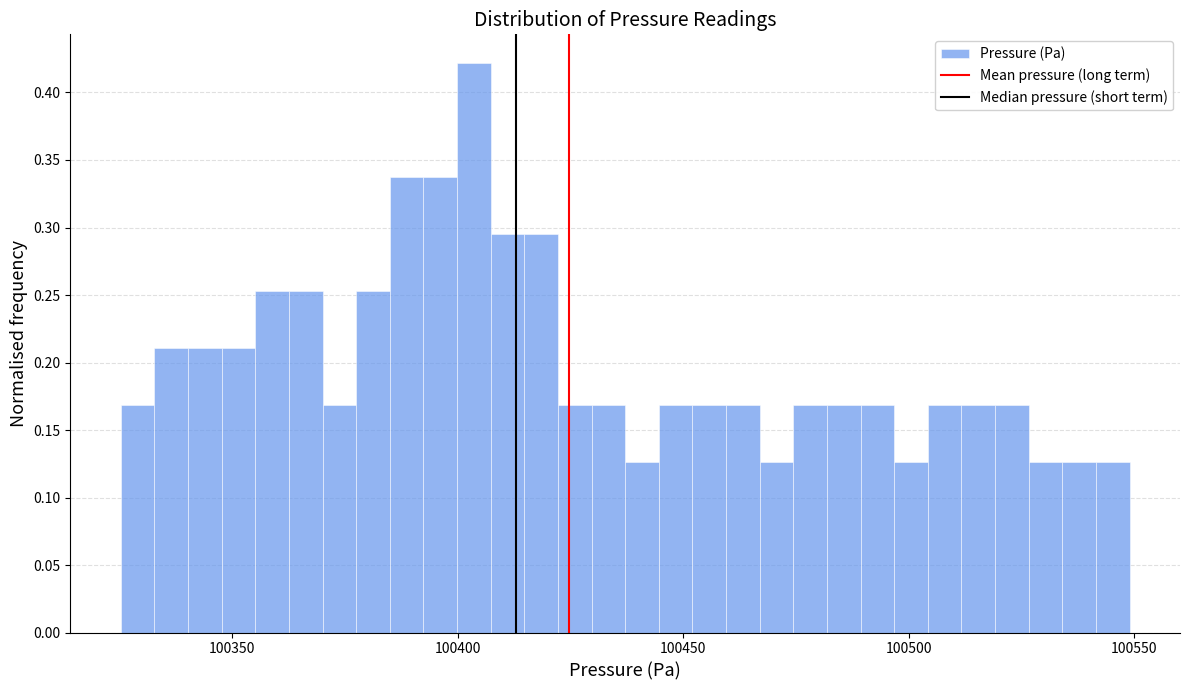

Read against the x-axis, roughly where is the centre of the tallest bar?

100405